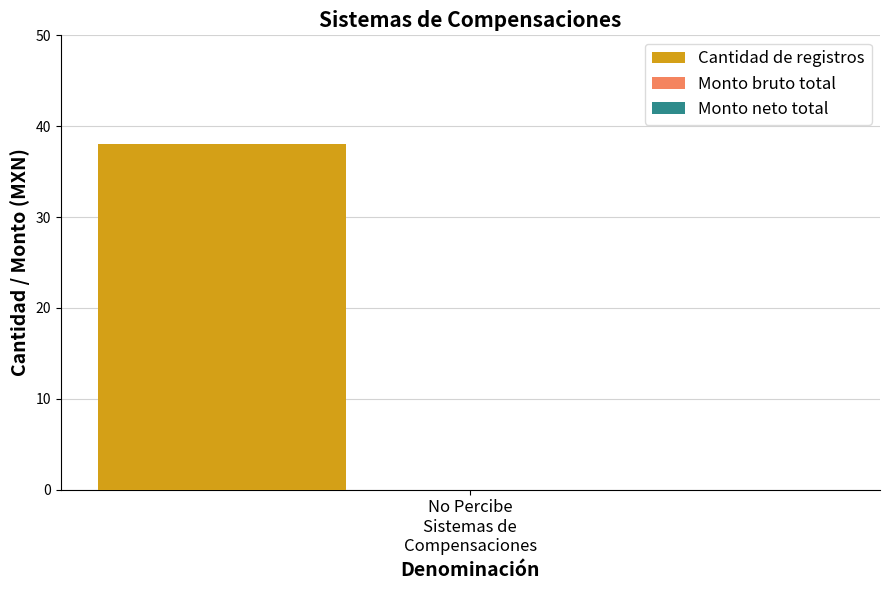

The Monto neto series shows 0 at 15. True or false?

True